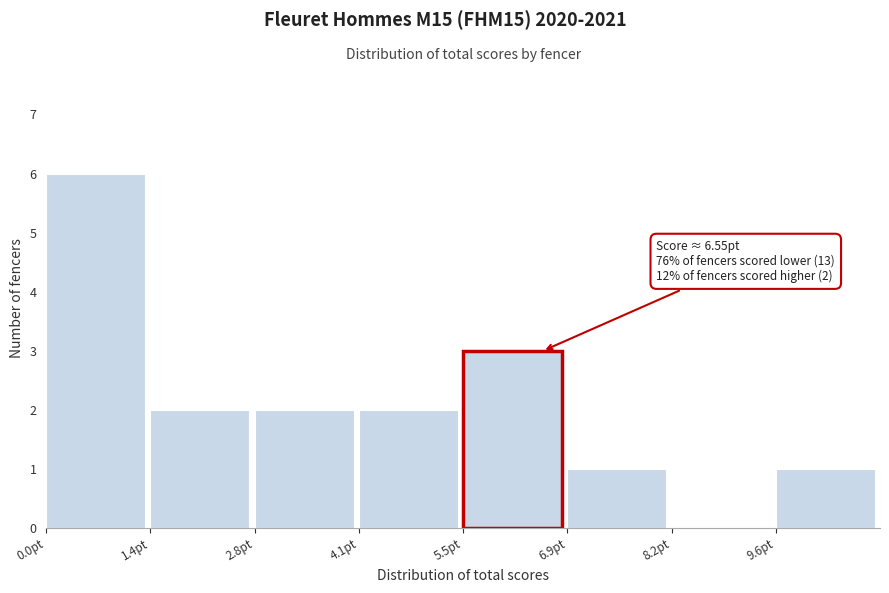

Which range on the x-axis has the tallest bar?

0.0 to 1.4